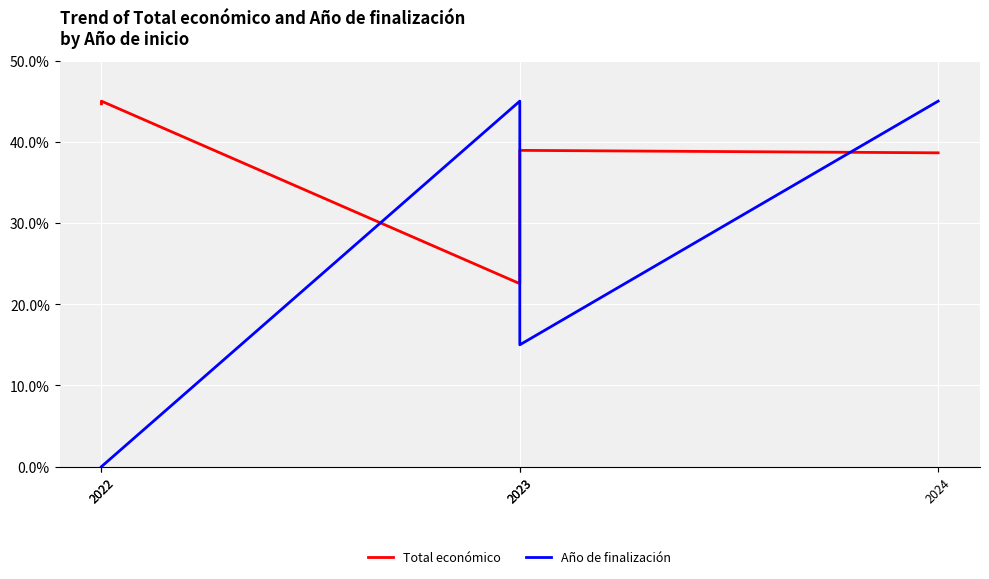

At which category does Año de finalización reach its first local valley?

2023